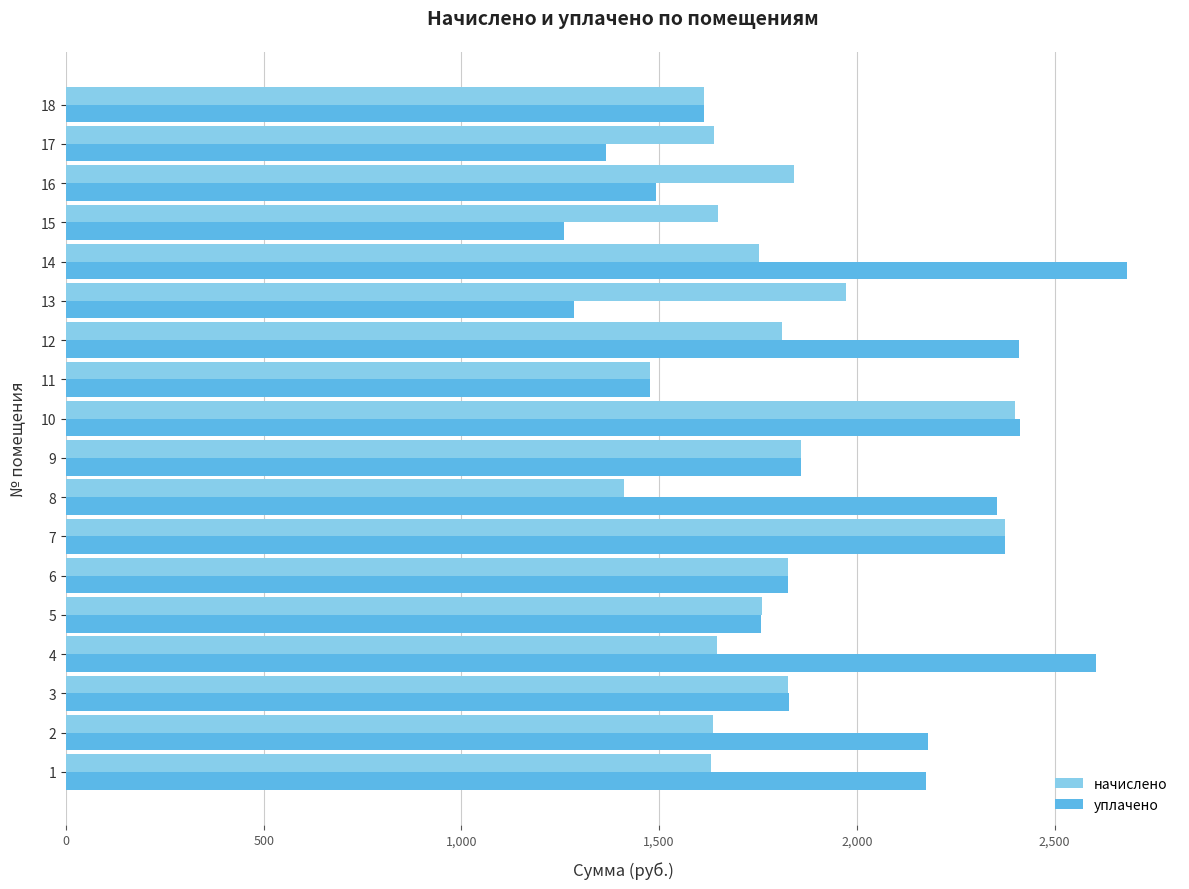

The value of начислено at 18 is 419.1. True or false?

False